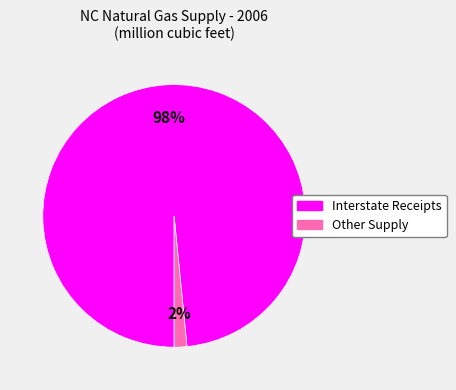

To the nearest percent, what is the average slice percentage?

50%